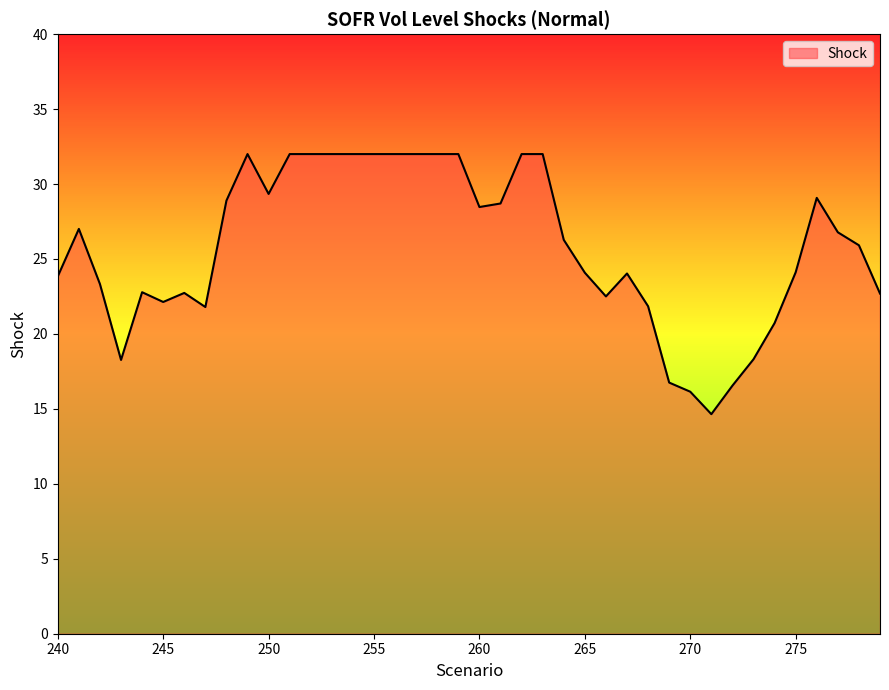

What is the difference between the maximum and minimum values?

17.4